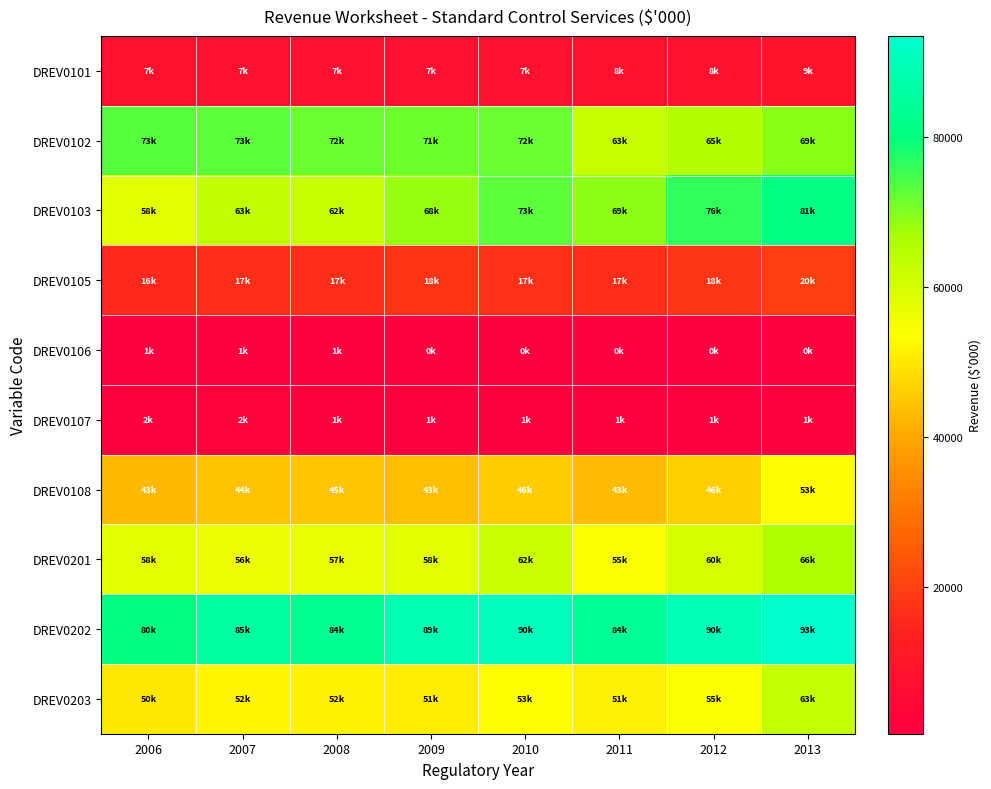

What is the total value across all series at 2010?

421435.3